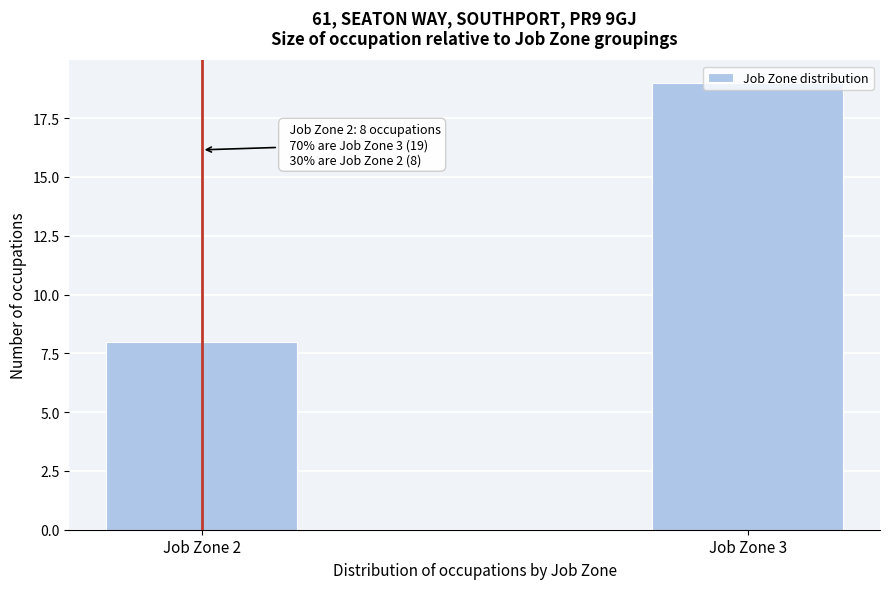

List the labels in order of value, smallest first.

Job Zone 2, Job Zone 3